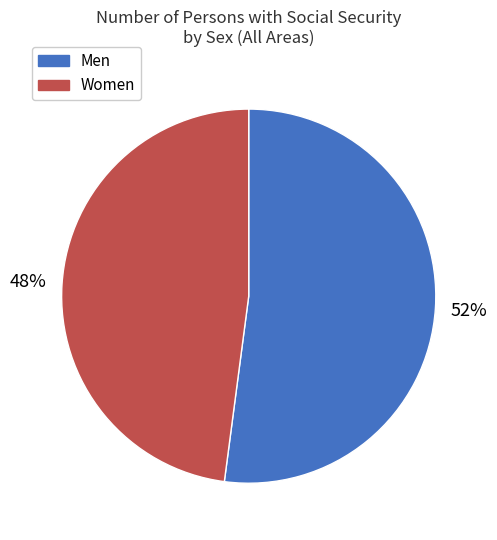

Is Men the majority of the pie?

Yes